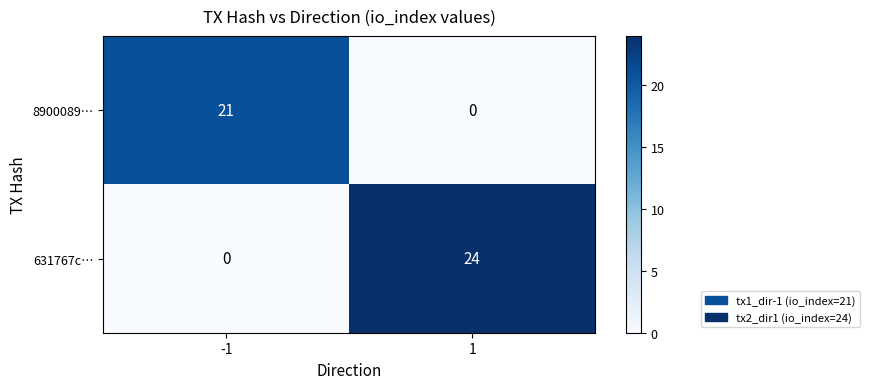

Reading left to right, transcribe all the data shown in this chart.

8900089…: -1=21	1=0
631767c…: -1=0	1=24